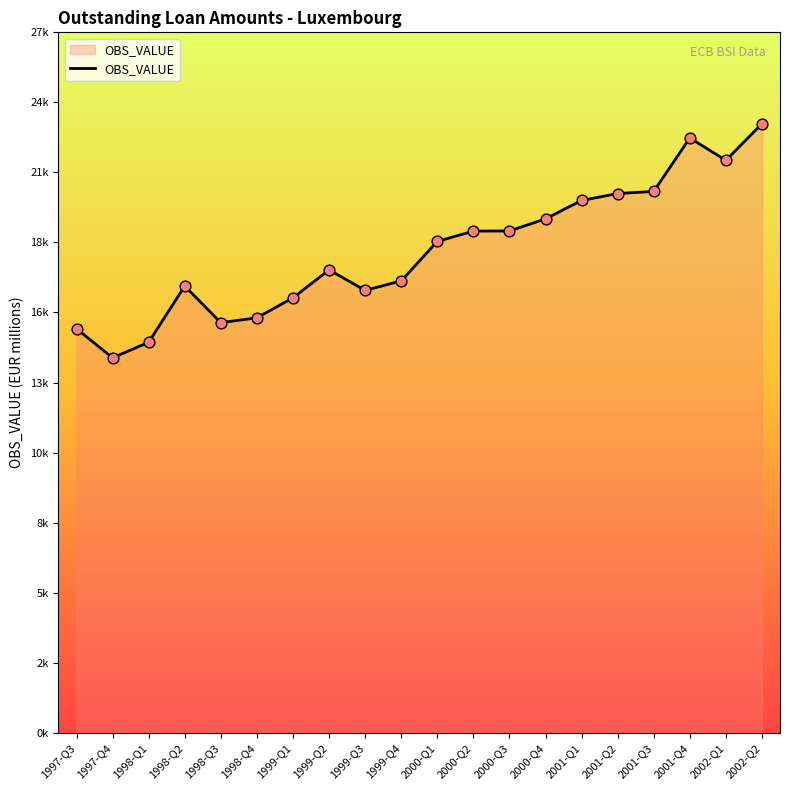

What is the change in value from 1998-Q1 to 1999-Q1?

+1712.4